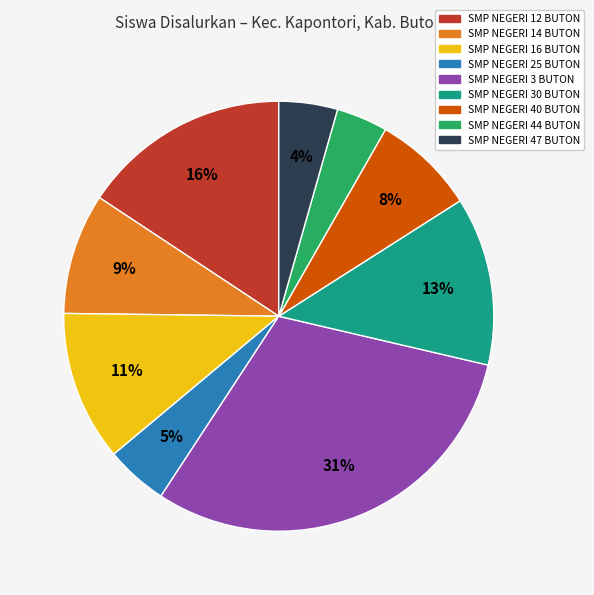

Does SMP NEGERI 25 BUTON represent more than half of the total?

No